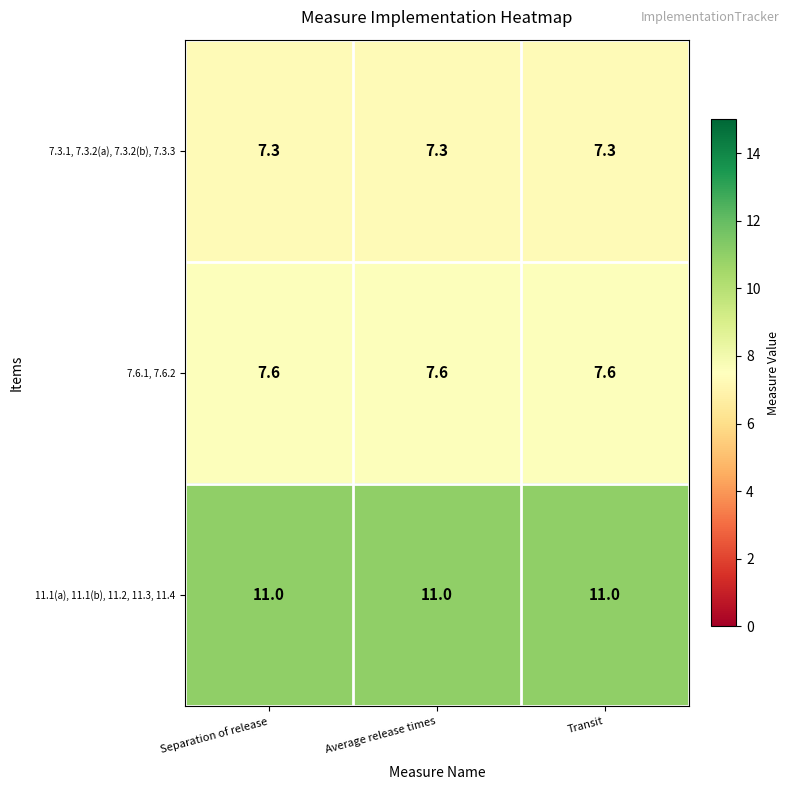

The value of 7.3.1, 7.3.2(a), 7.3.2(b), 7.3.3 at Separation of release is 9.5. True or false?

False